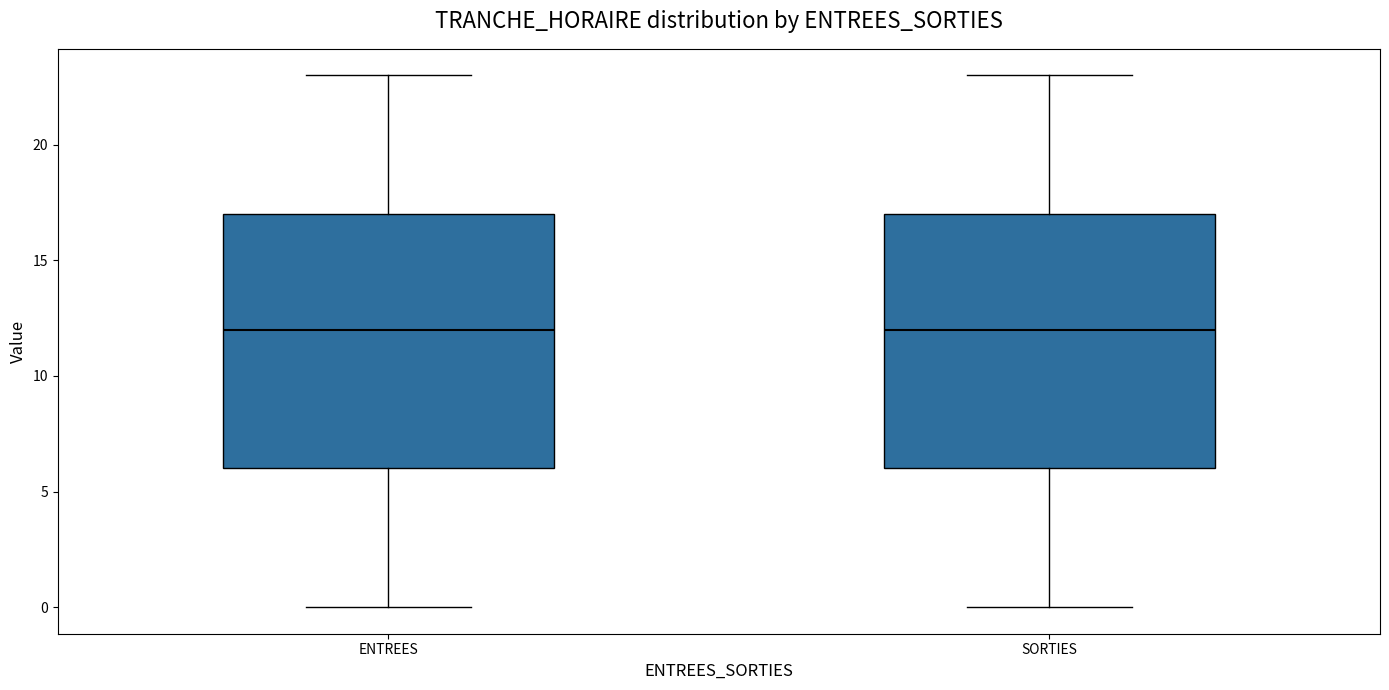

Reading left to right, transcribe this box plot: for each box, give where its median line is, the range the box spans, and where its two whiskers end, as read against the y-axis. The values are not printed on the chart, so give them approximately, as read against the axis.

ENTREES: median 12, box 6 to 17, whiskers 0 to 23
SORTIES: median 12, box 6 to 17, whiskers 0 to 23